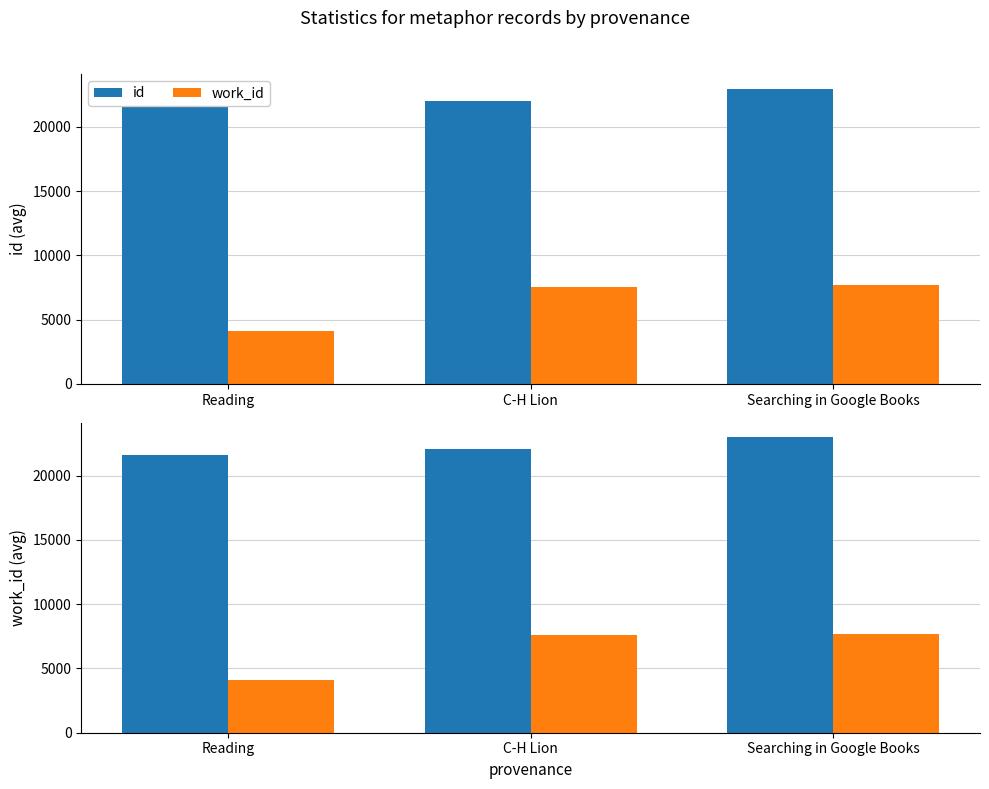

How many id values are between 21588 and 22963?

3